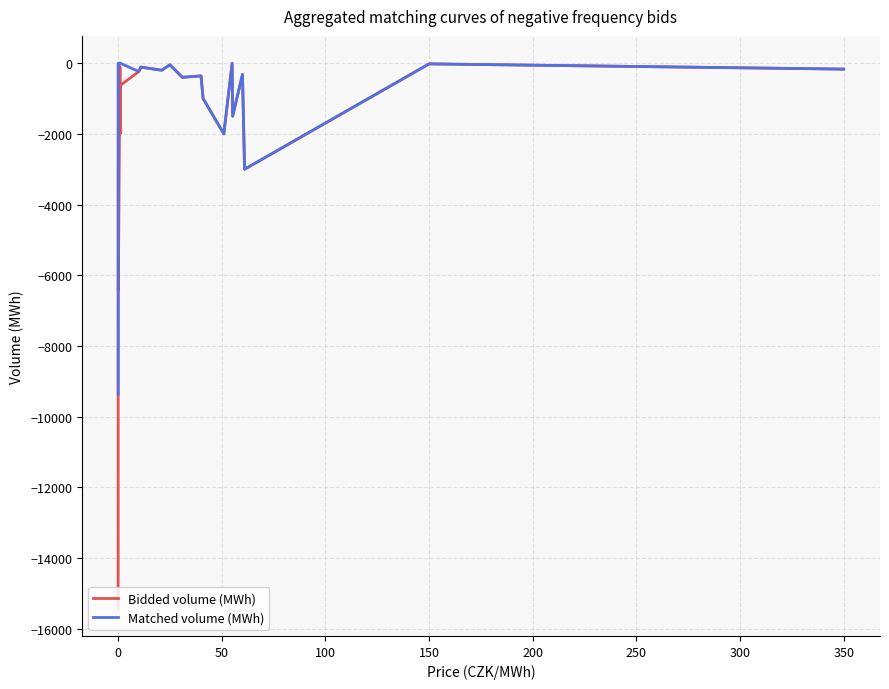

Which series has the largest total across all categories?

Matched volume (MWh)